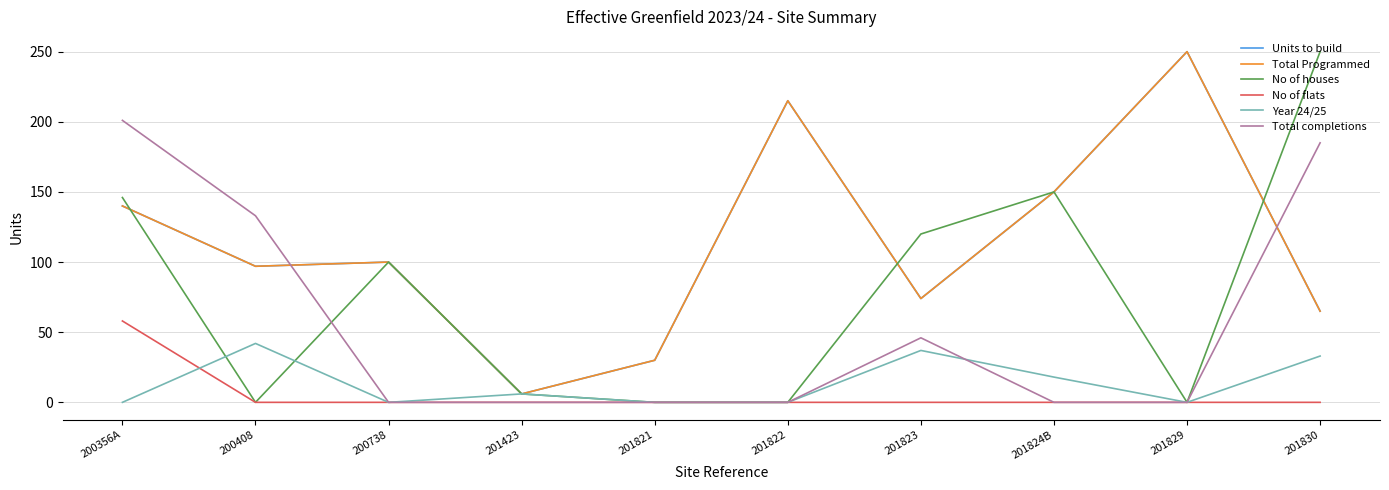

Reading left to right, what are all the values shown in this chart?

Units to build: 140	97	100	6	30	215	74	150	250	65
Total Programmed: 140	97	100	6	30	215	74	150	250	65
No of houses: 146	0	100	6	0	0	120	150	0	250
No of flats: 58	0	0	0	0	0	0	0	0	0
Year 24/25: 0	42	0	6	0	0	37	18	0	33
Total completions: 201	133	0	0	0	0	46	0	0	185